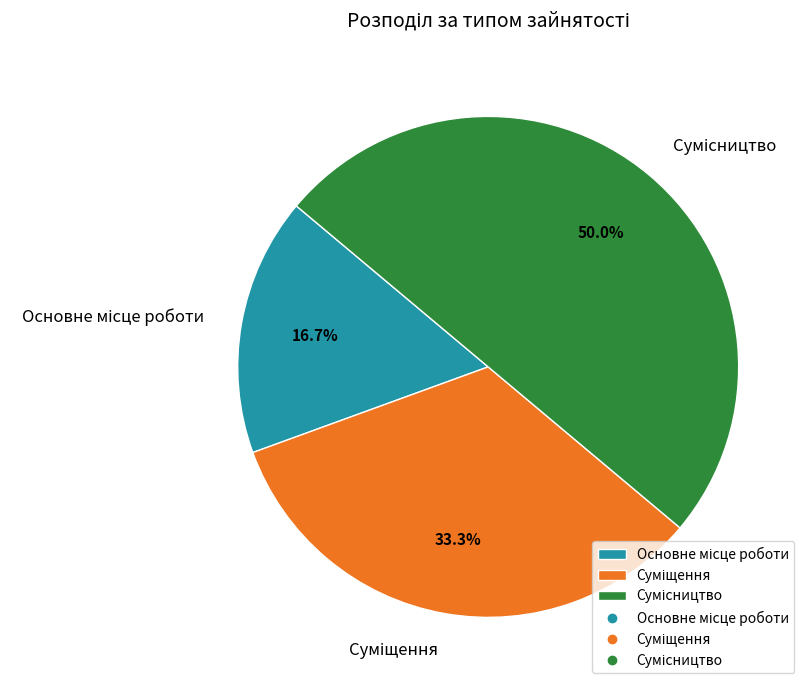

Between Суміщення and Основне місце роботи, which is larger?

Суміщення